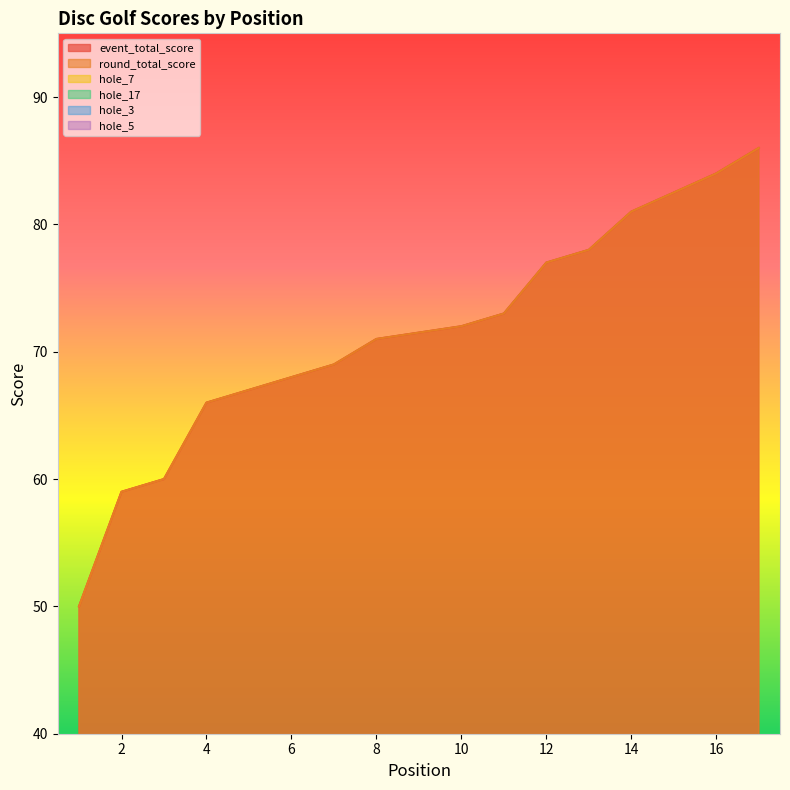

Which series has the largest total across all categories?

event_total_score